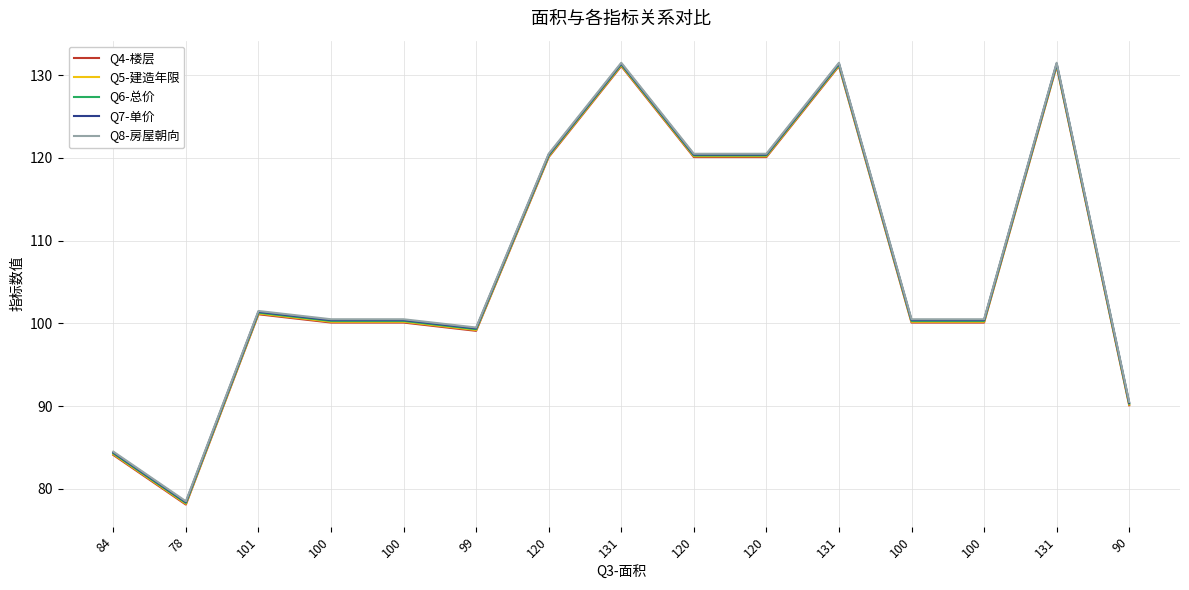

What is the difference between the Q6-总价 values at 100 and 131?

31.0